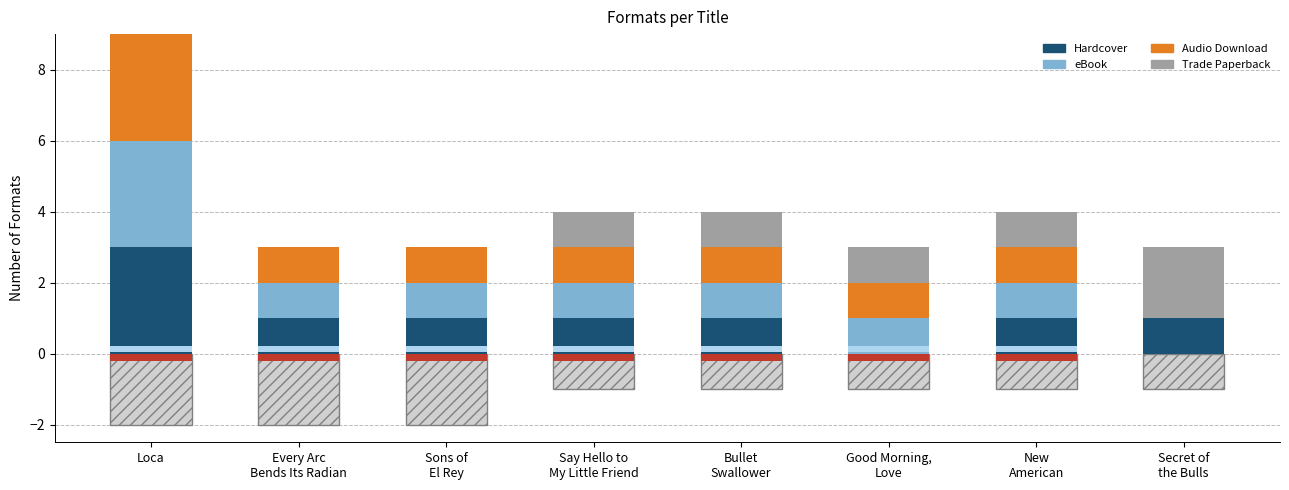

At which label does Trade Paperback reach its minimum?

Loca